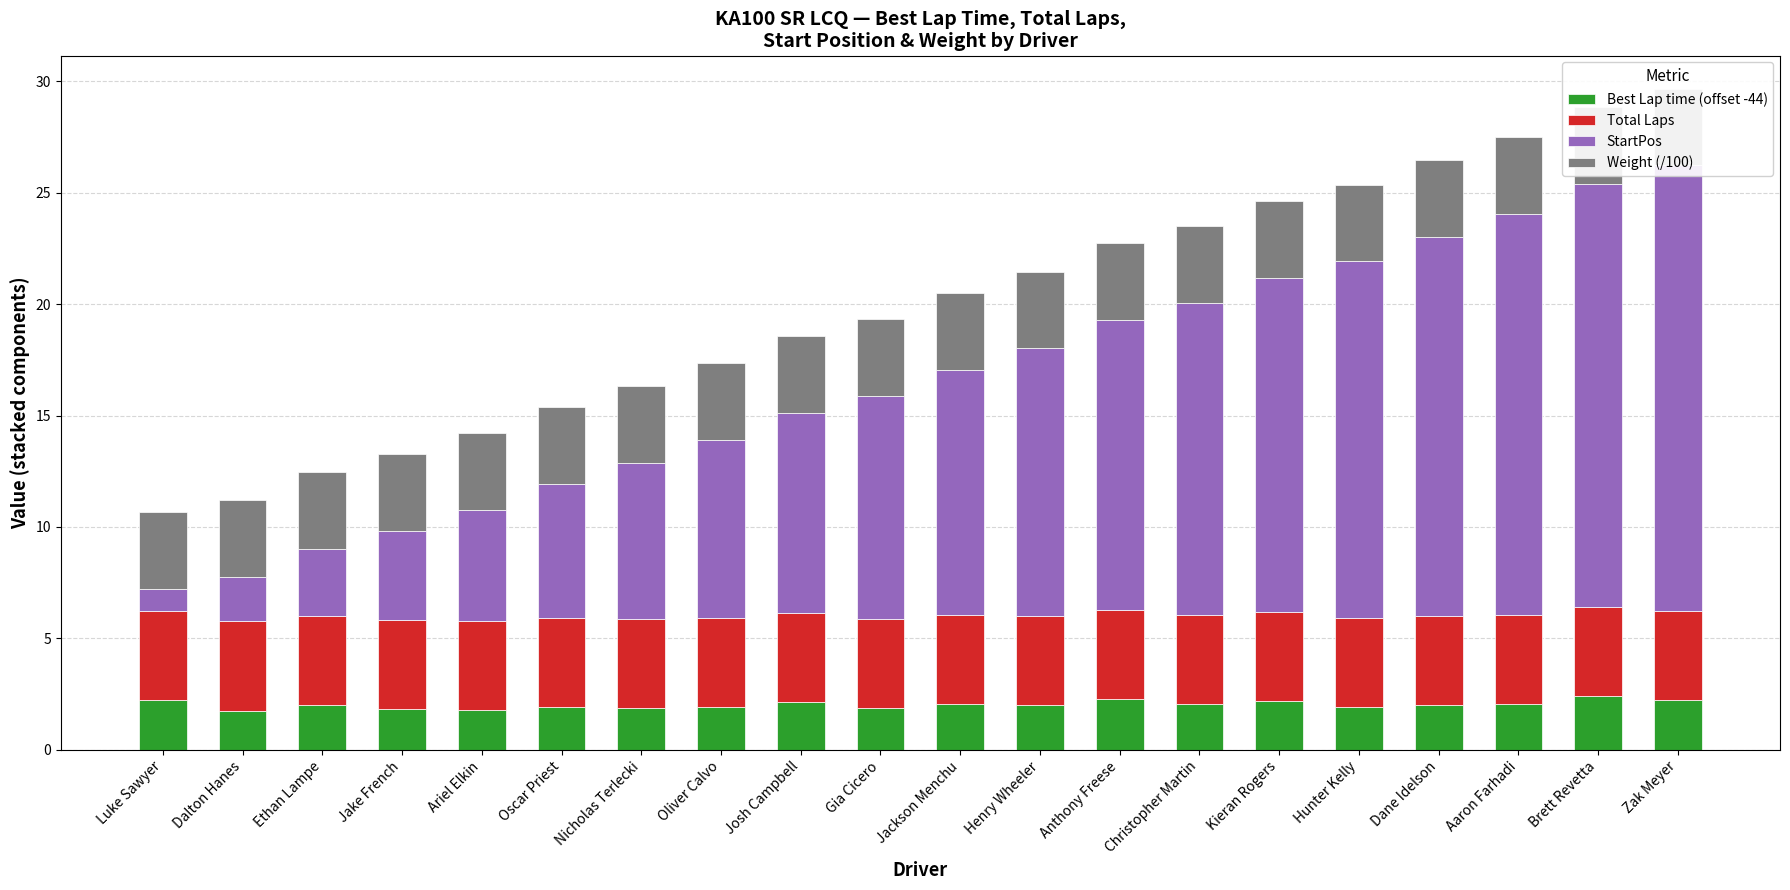

True or false: Weight (/100) has a value of 5.4 at Hunter Kelly.

False